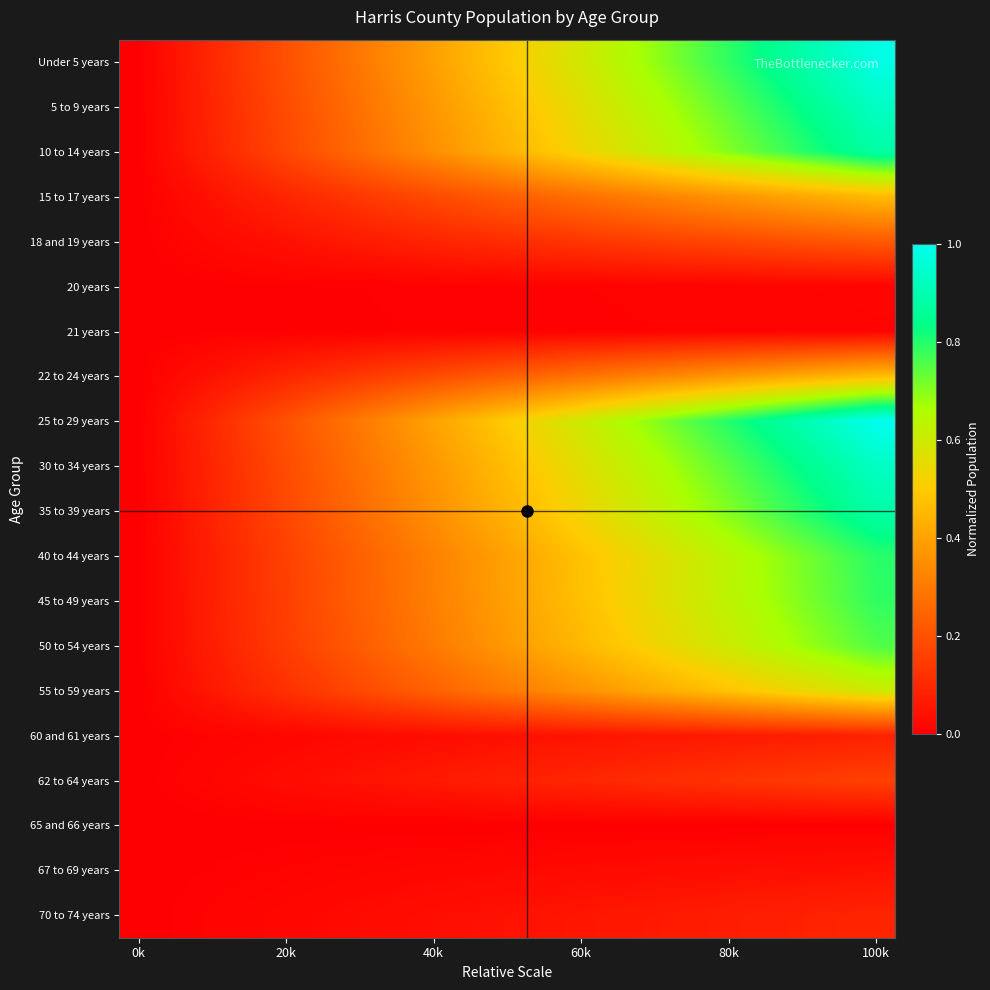

At how many categories does at least one series exceed 0?

19